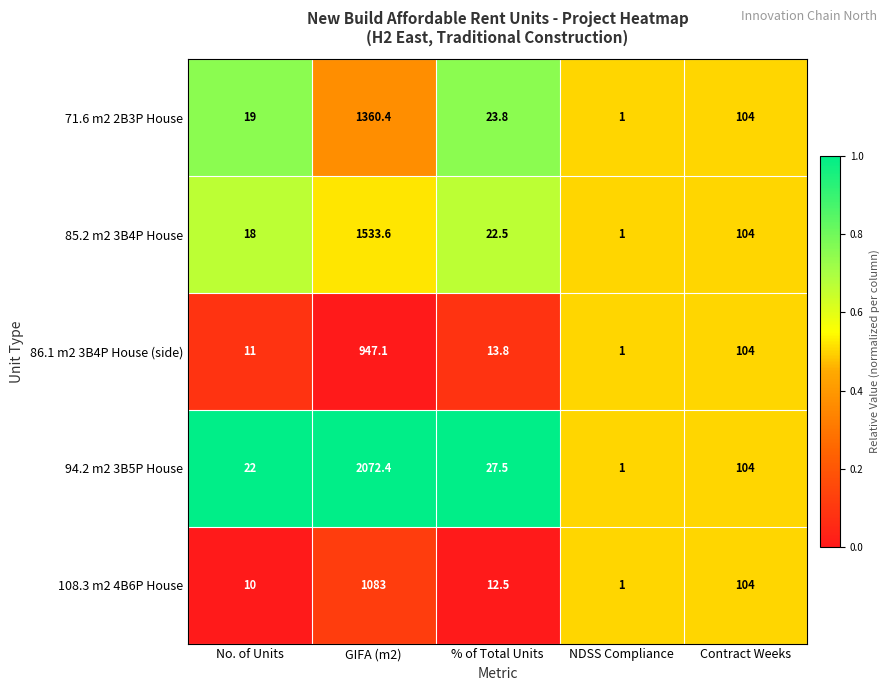

What is the minimum value shown in the chart?

1.0